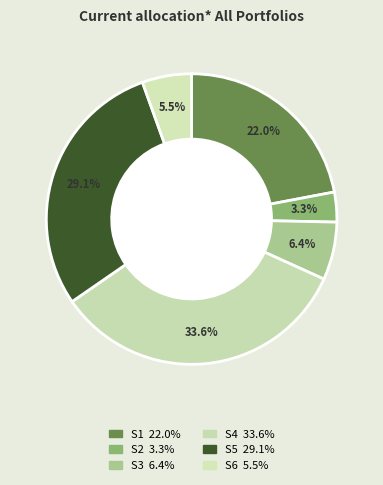

How many slices are in this pie chart?

6